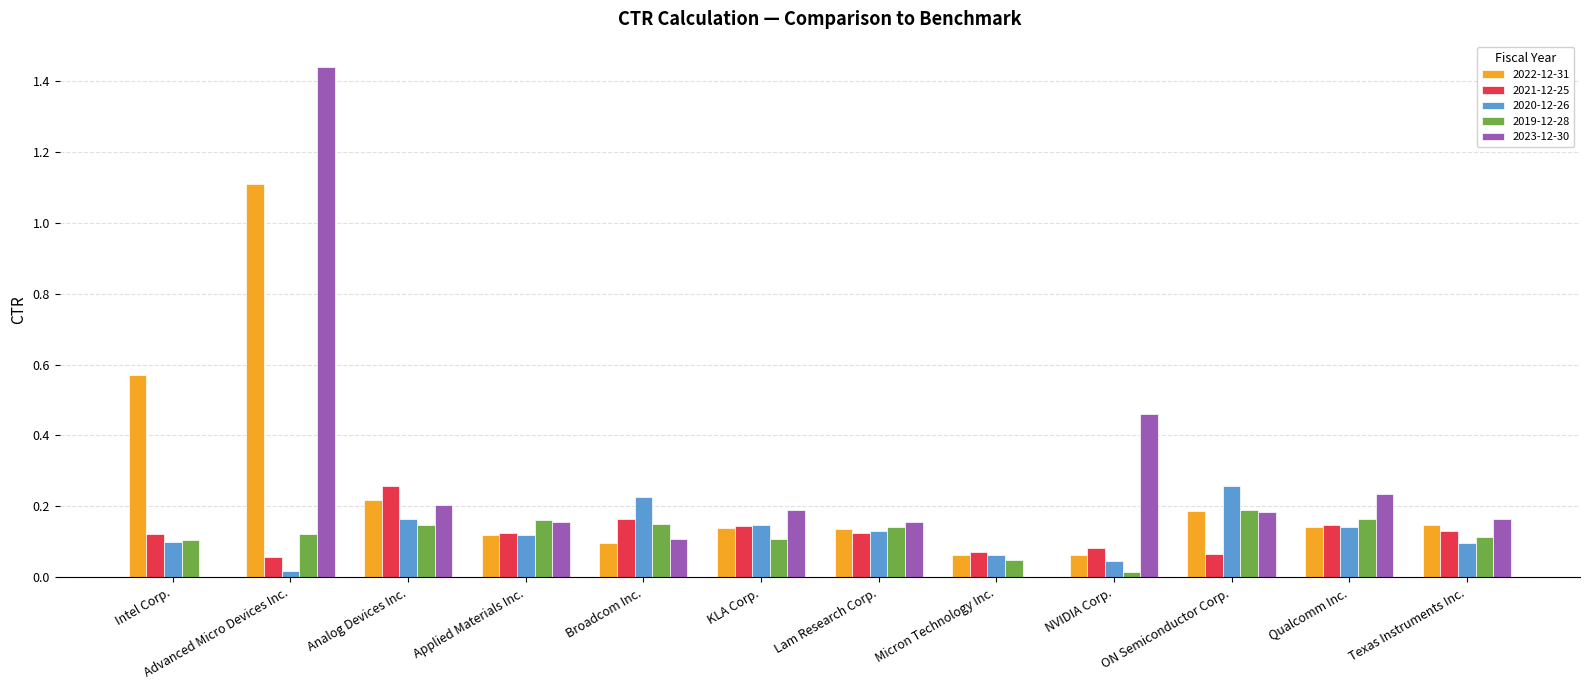

At which category is the sum across all series the highest?

Advanced Micro Devices Inc.